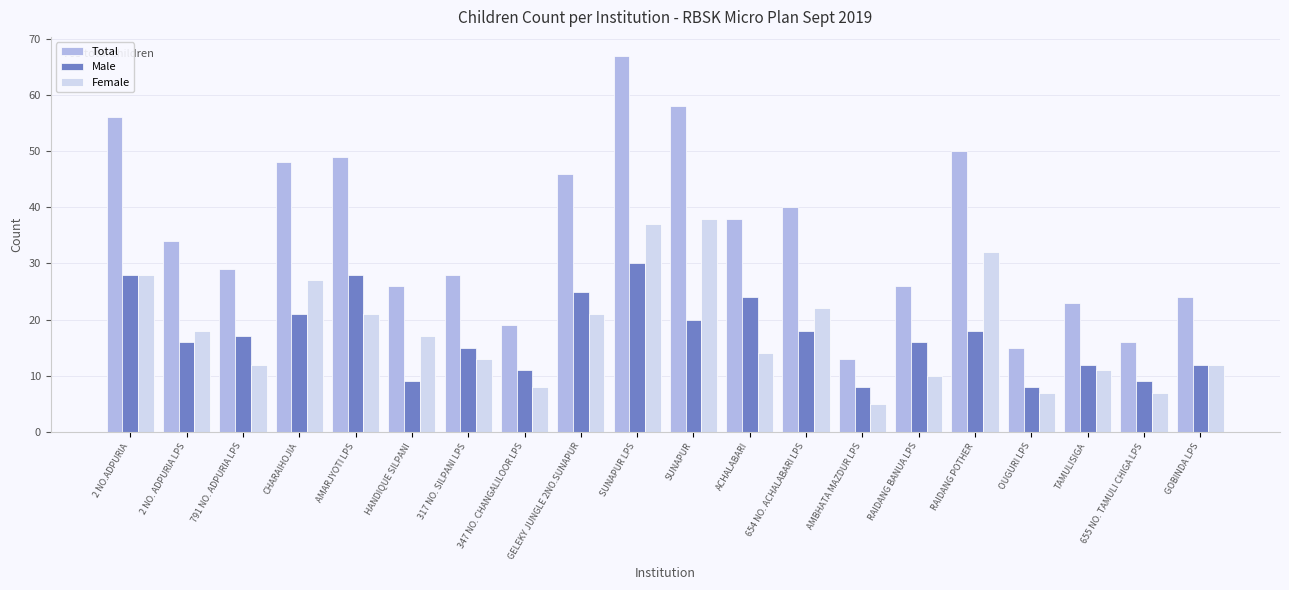

At which category is the sum across all series the highest?

SUNAPUR LPS